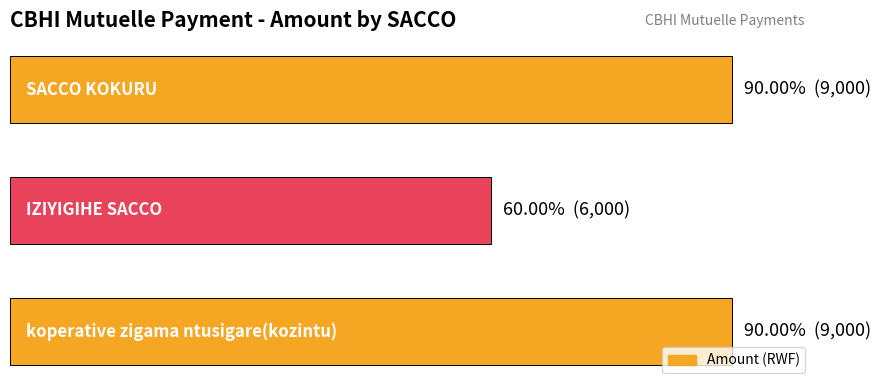

What is the average value?

8000